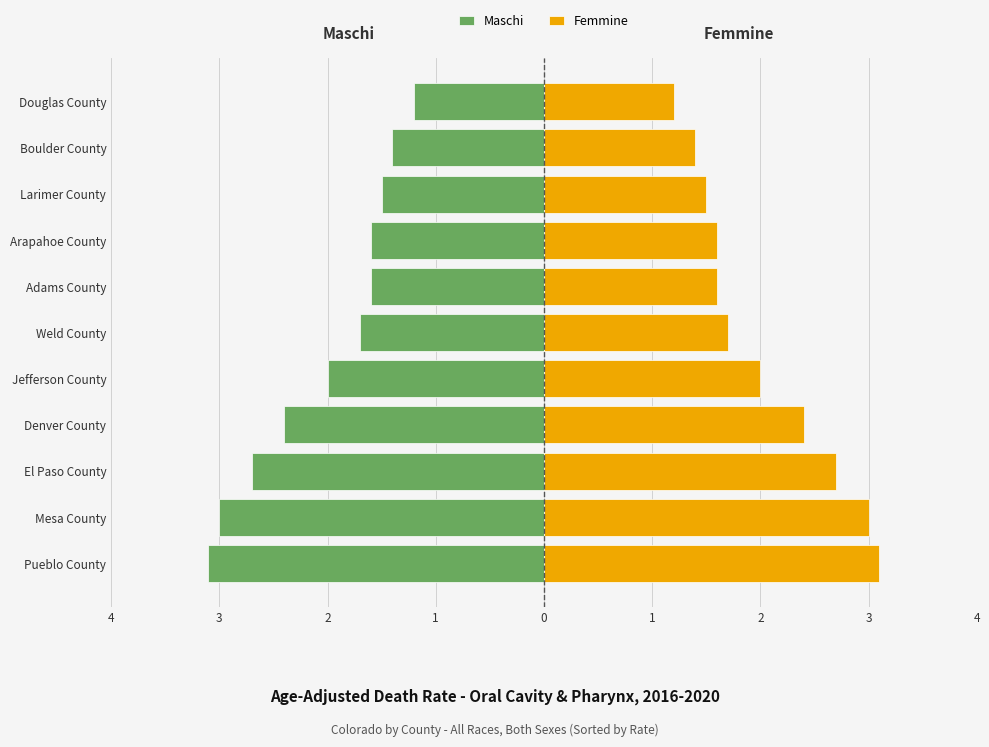

At 1, list the series in order from largest to smallest.

Femmine, Maschi